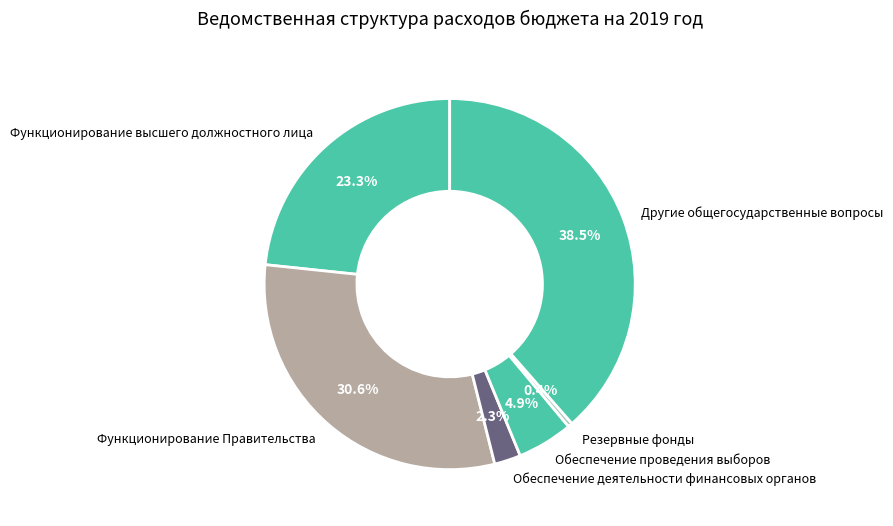

To the nearest percent, what portion does Функционирование Правительства represent?

31%